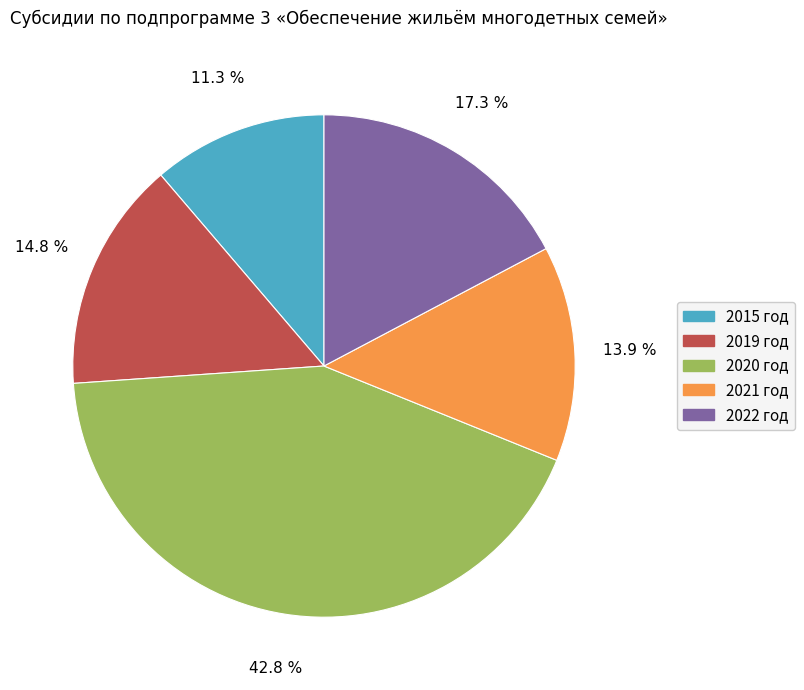

True or false: 2019 год accounts for 15% of the total.

True